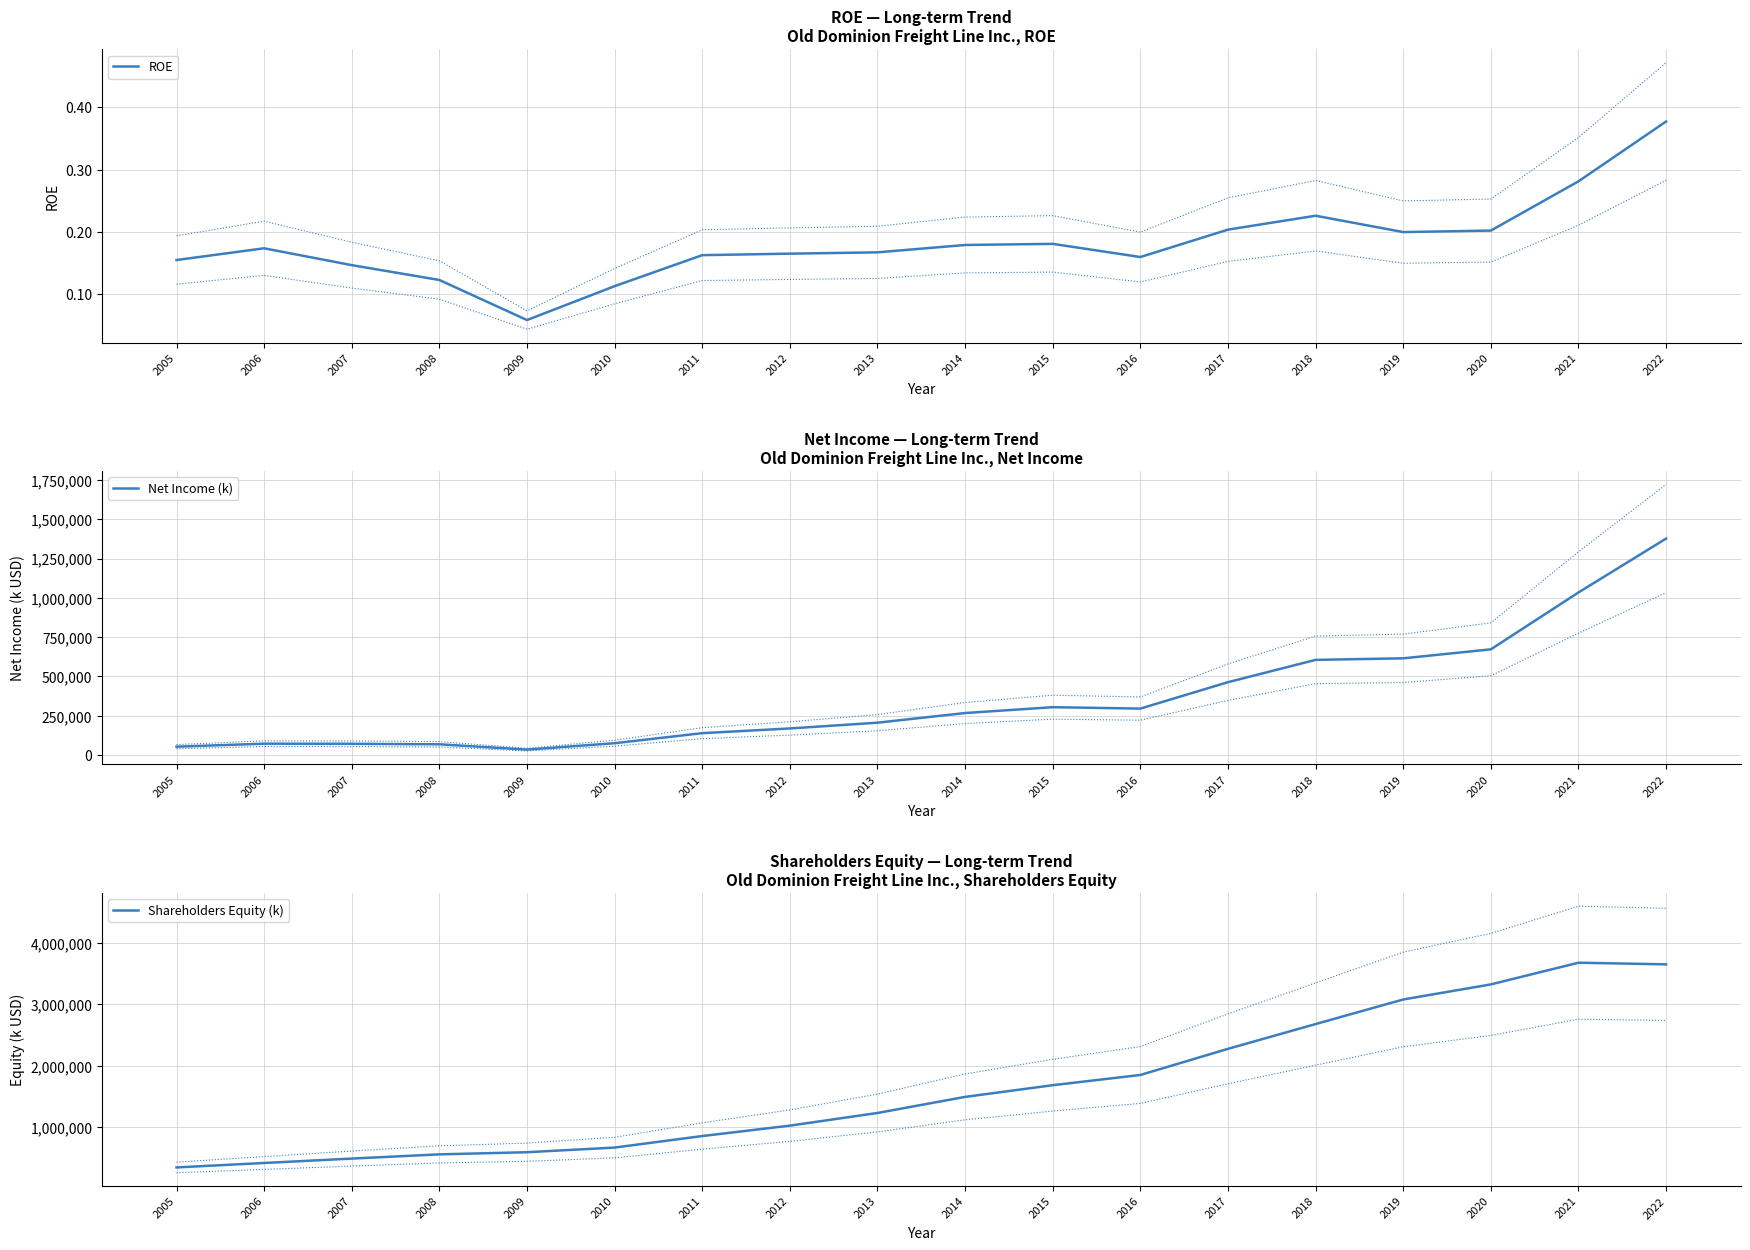

What is the smallest value displayed?

0.1